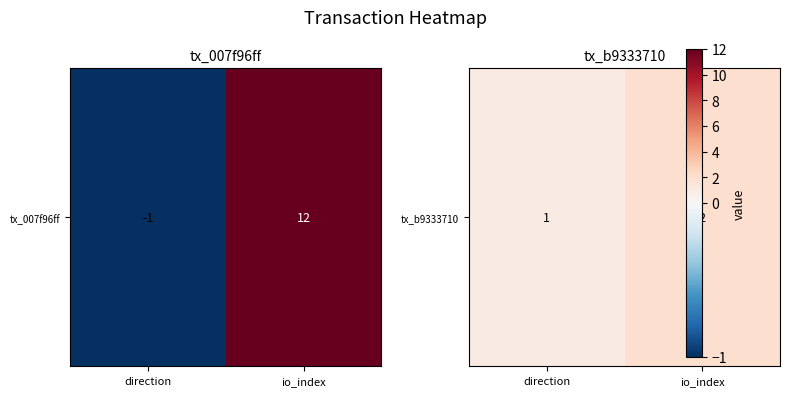

Approximately how many times larger is the value at direction compared to io_index?

0.5